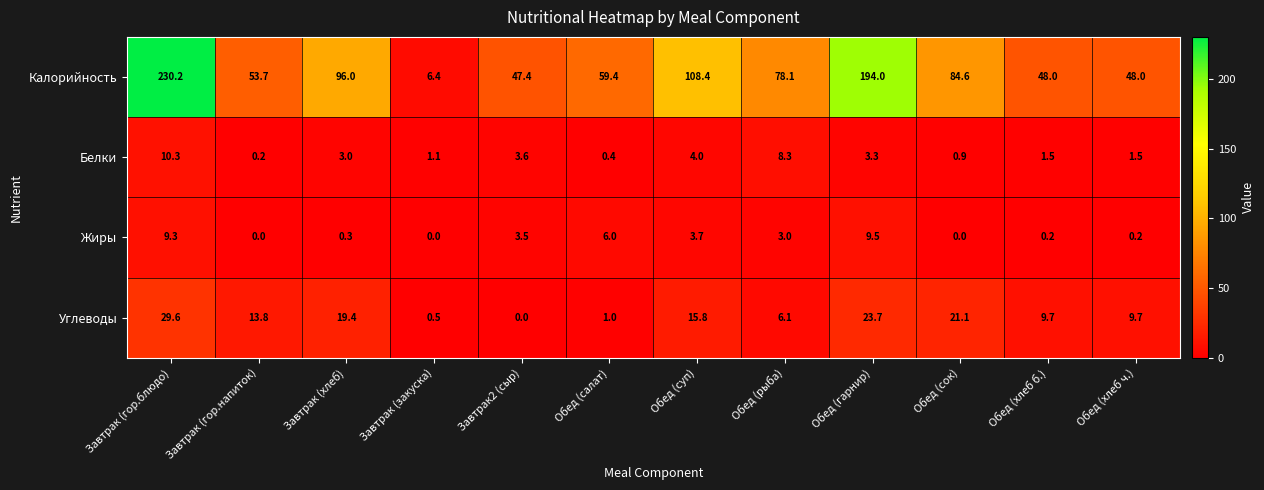

What is the difference between the Белки values at Завтрак (закуска) and Завтрак (гор.блюдо)?

9.2